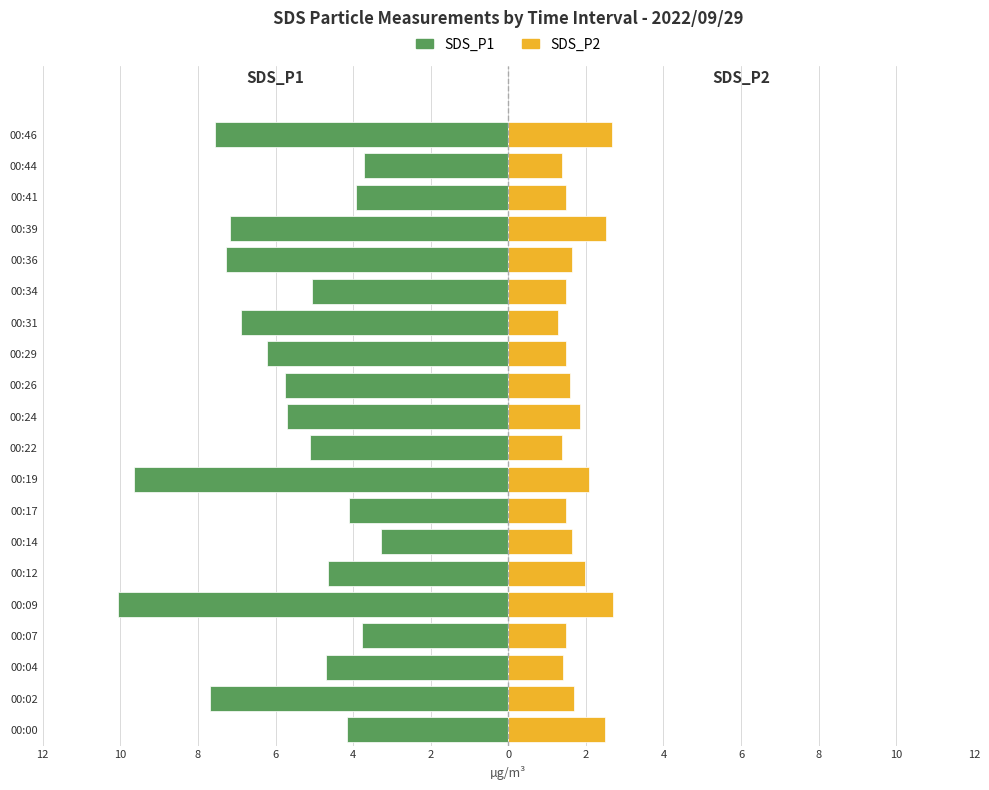

At how many categories does at least one series exceed -1?

20